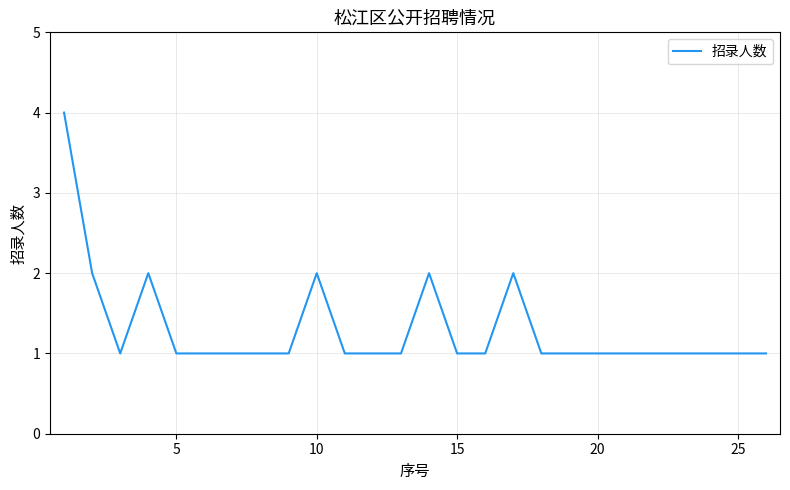

What is the greatest value displayed?

4